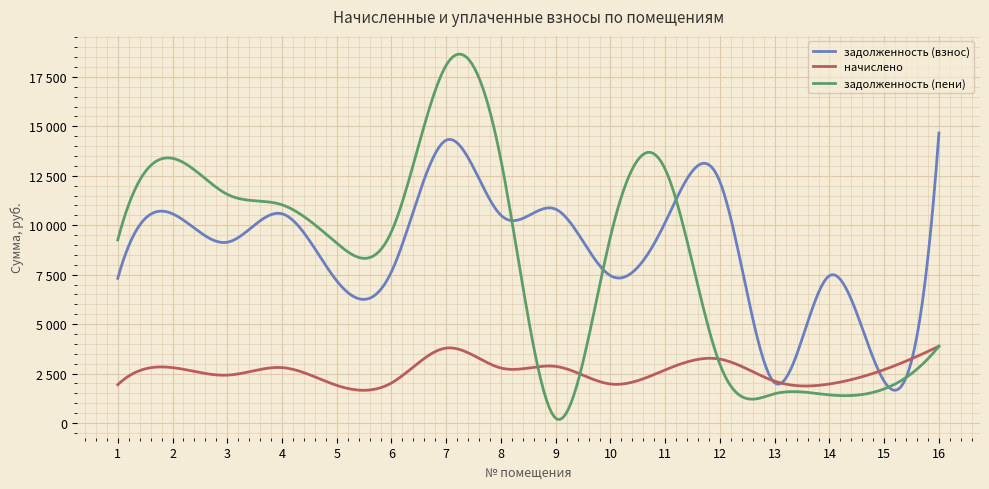

What is the maximum value shown in the chart?

18093.6